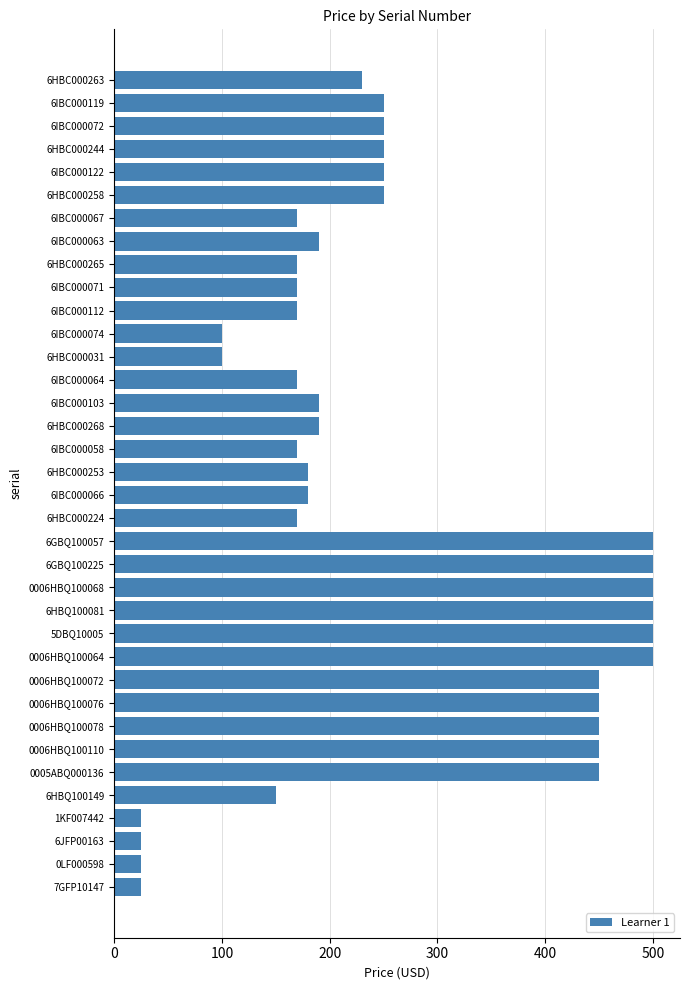

True or false: the data shows 240 at 6IBC000058.

False